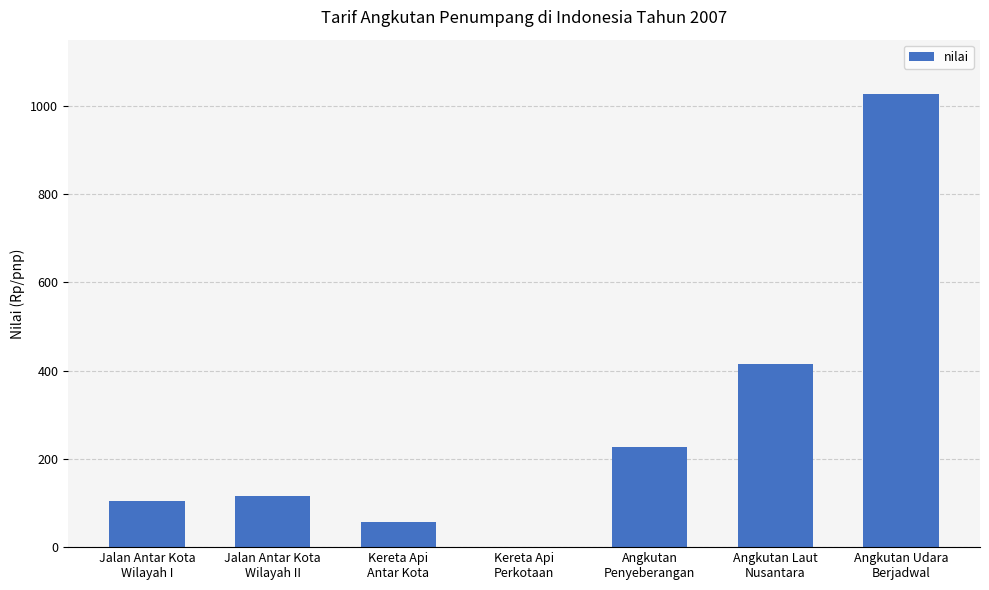

What is the sum of all values?

1947.2